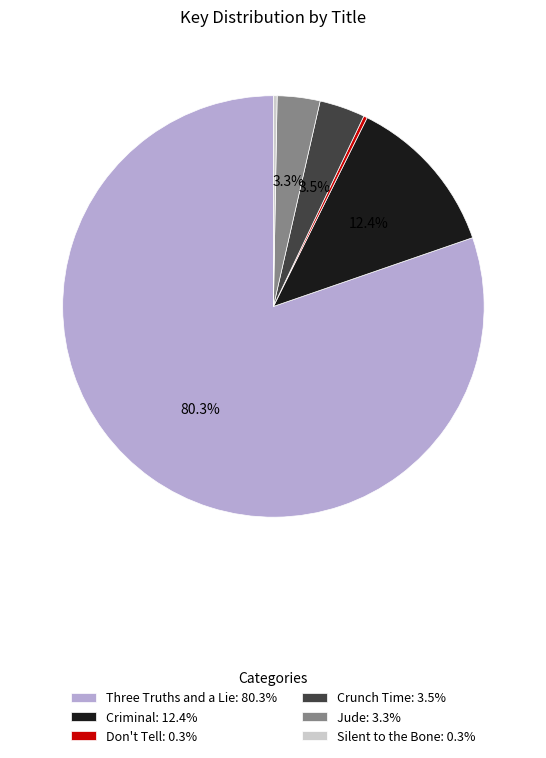

The Three Truths and a Lie slice represents 70% of the pie. True or false?

False